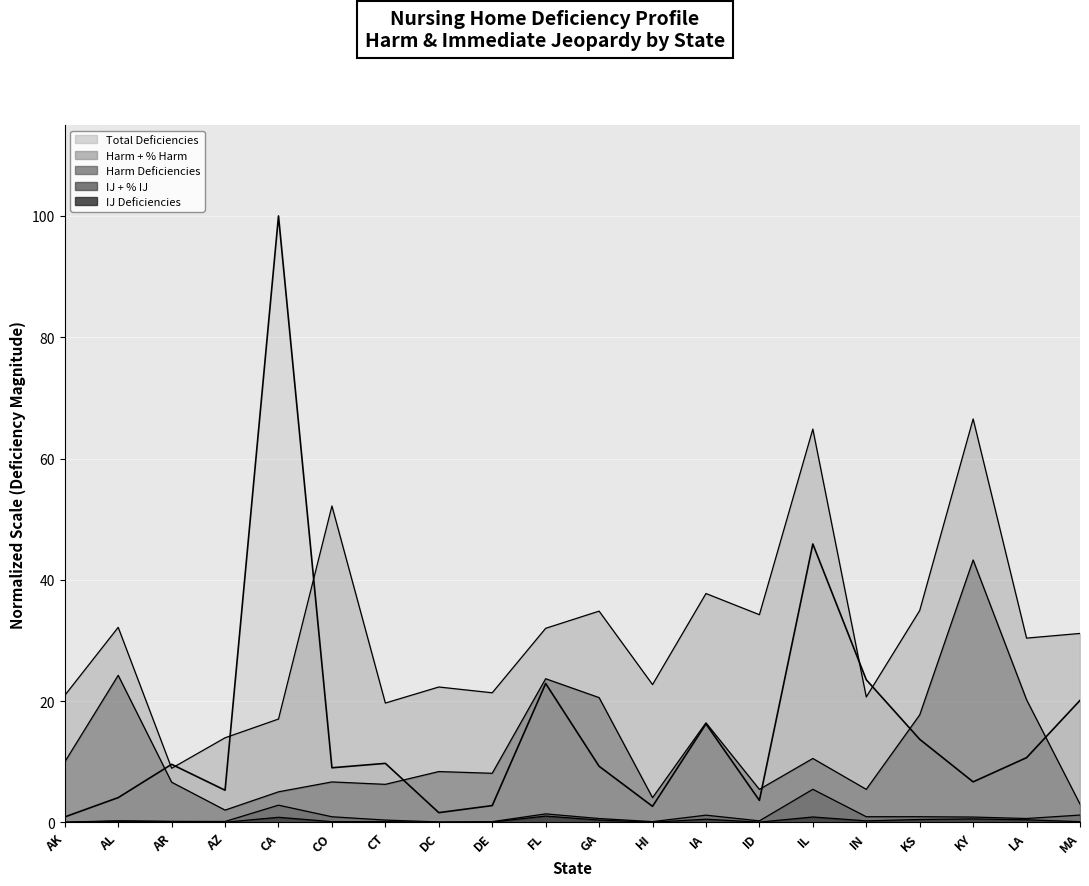

Count the number of values greater than 9.

12